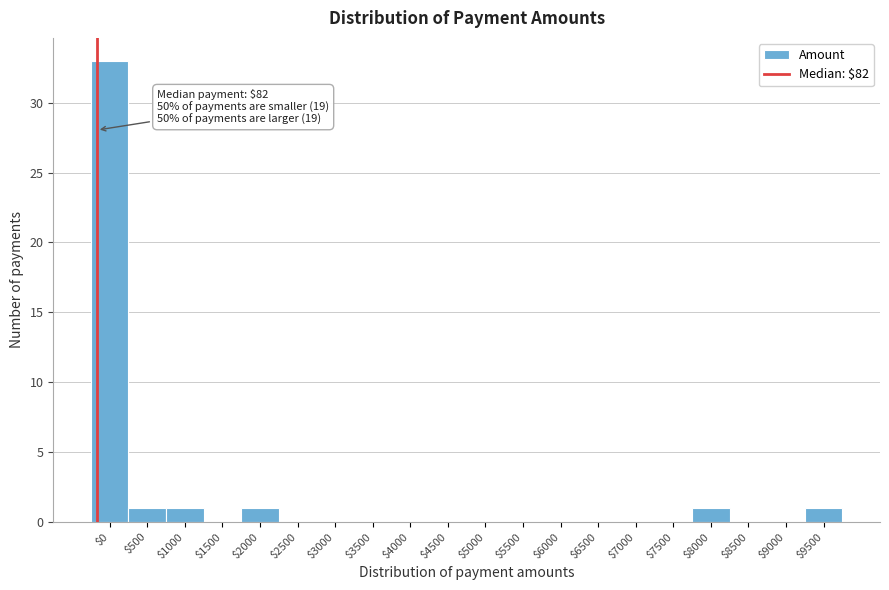

At which category does the chart reach its peak across all series?

$0